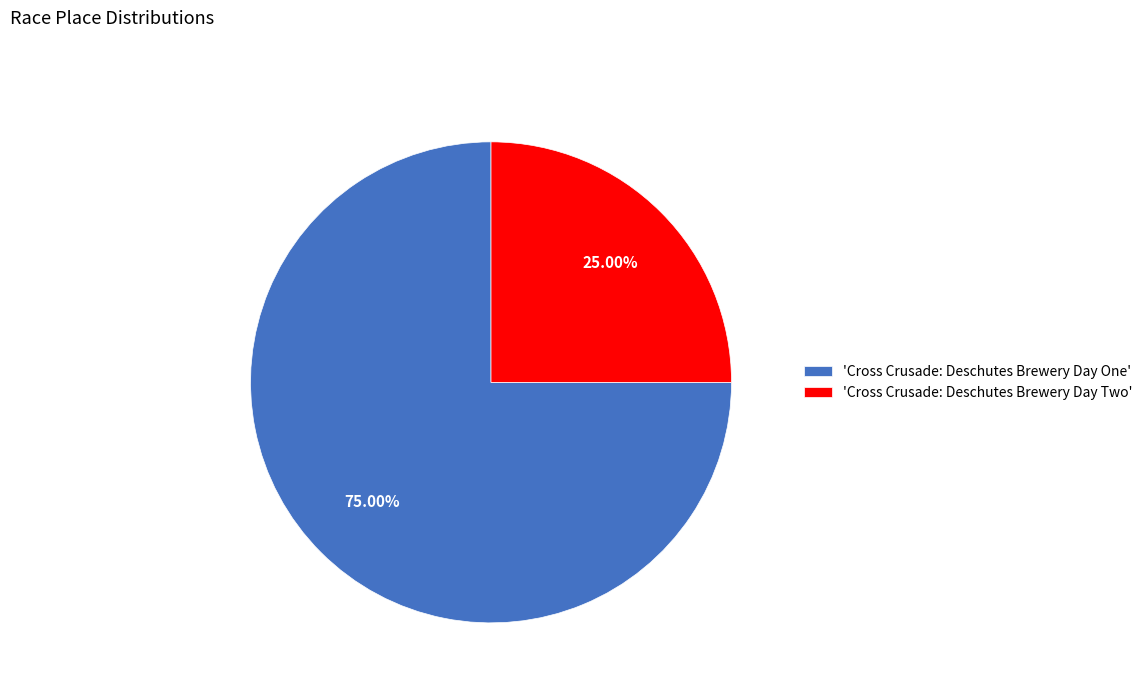

What is the smallest slice in the pie chart?

'Cross Crusade: Deschutes Brewery Day Two'